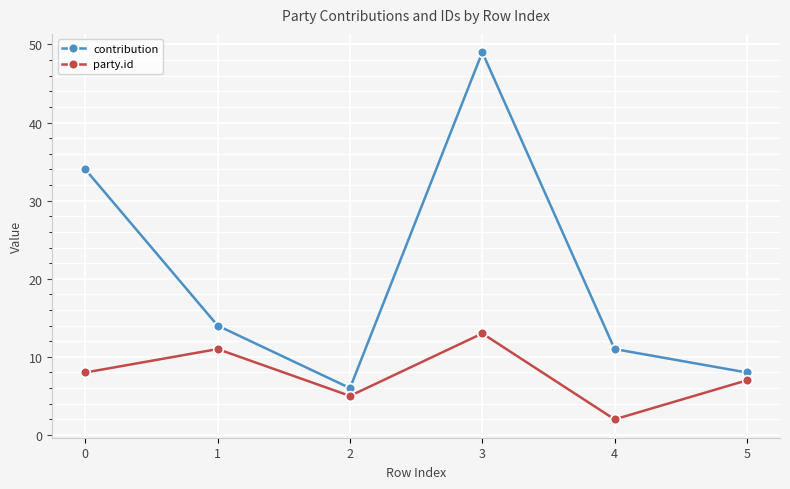

True or false: party.id and contribution cross at least once.

False